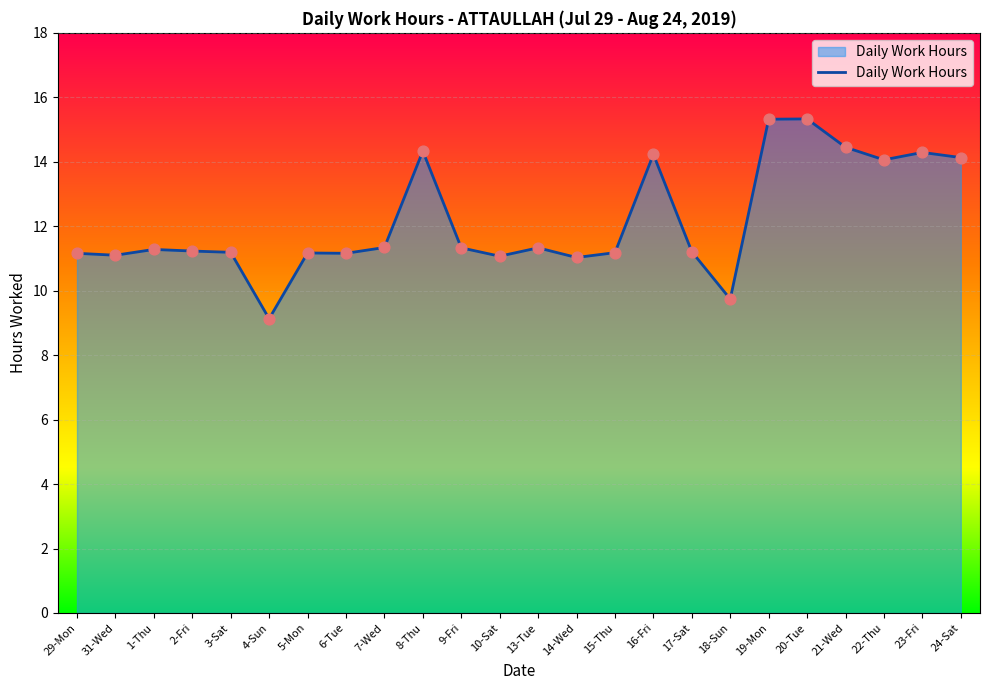

Between 16-Fri and 18-Sun, which is larger?

16-Fri